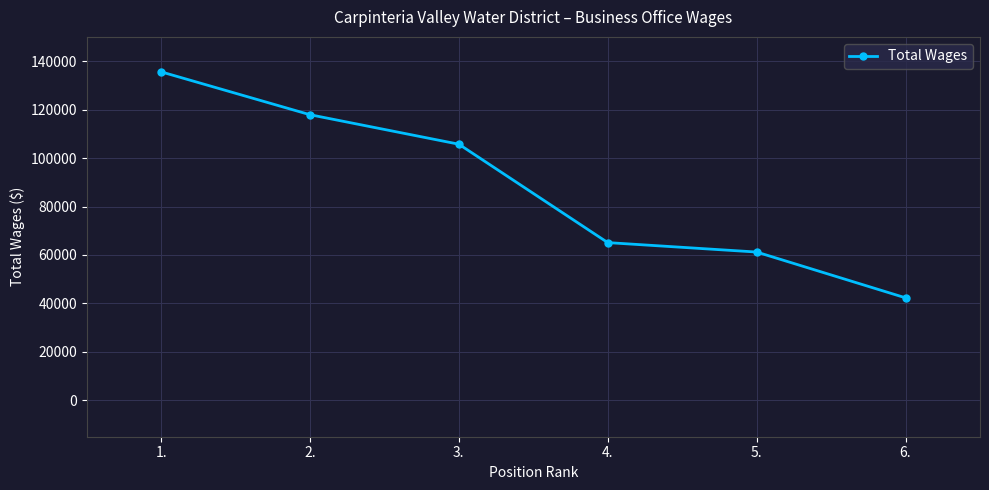

Reading left to right, list all the values displayed in this chart.

135581	117884	105712	65106	61213	42316